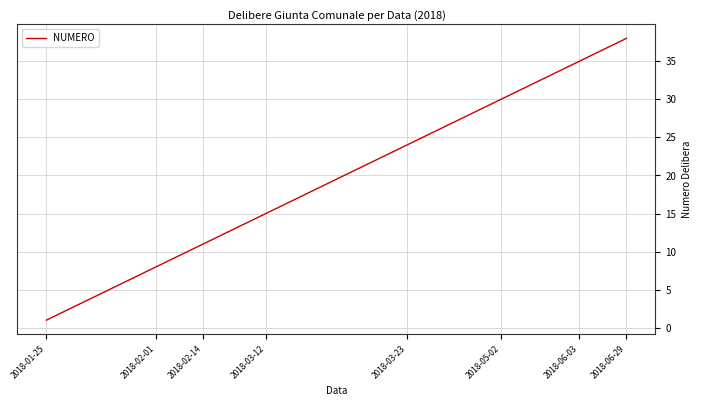

What is the difference between the maximum and minimum values?

37